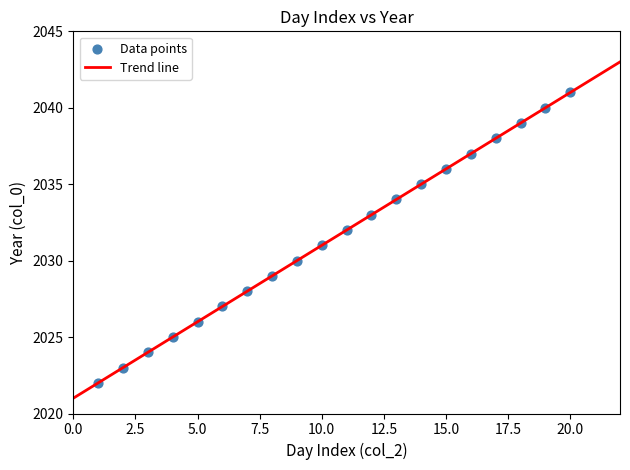

What is the range of X values (max minus min)?

19